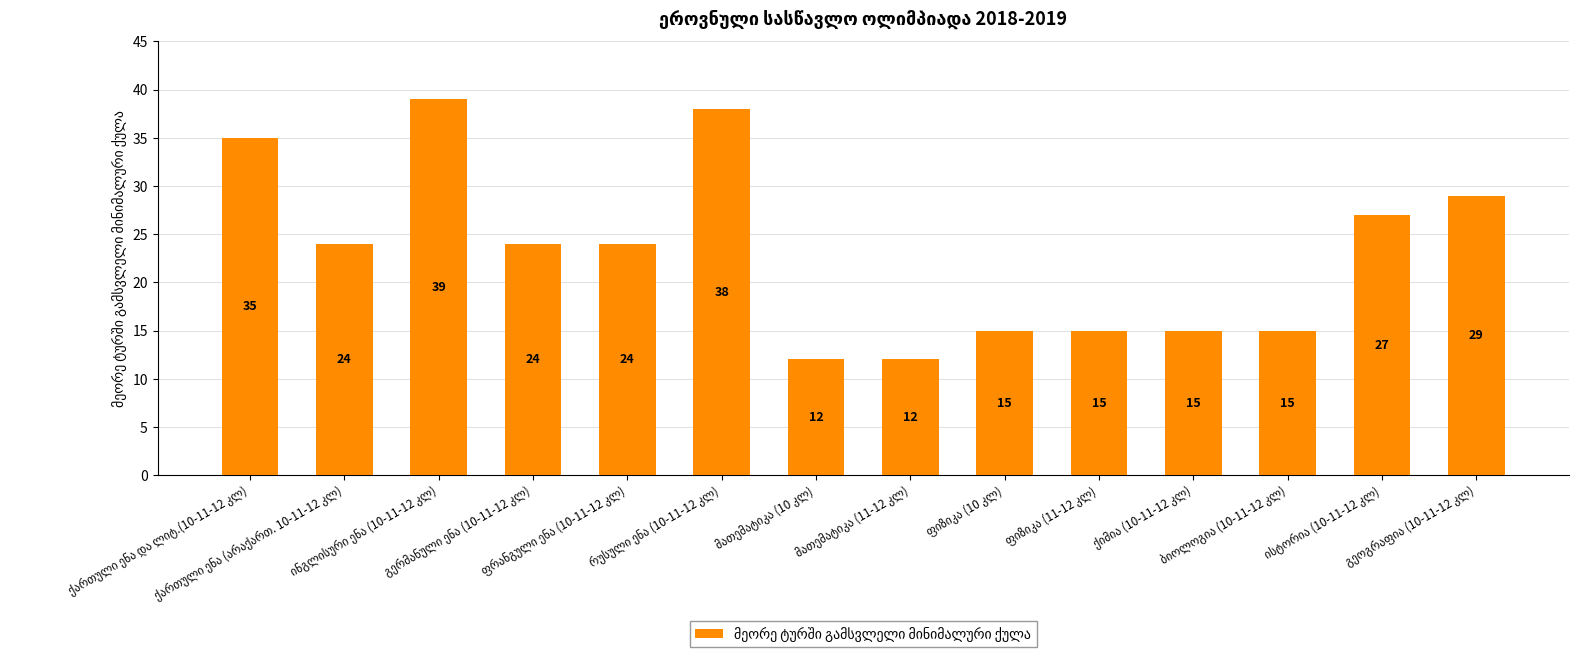

What is the average value?

23